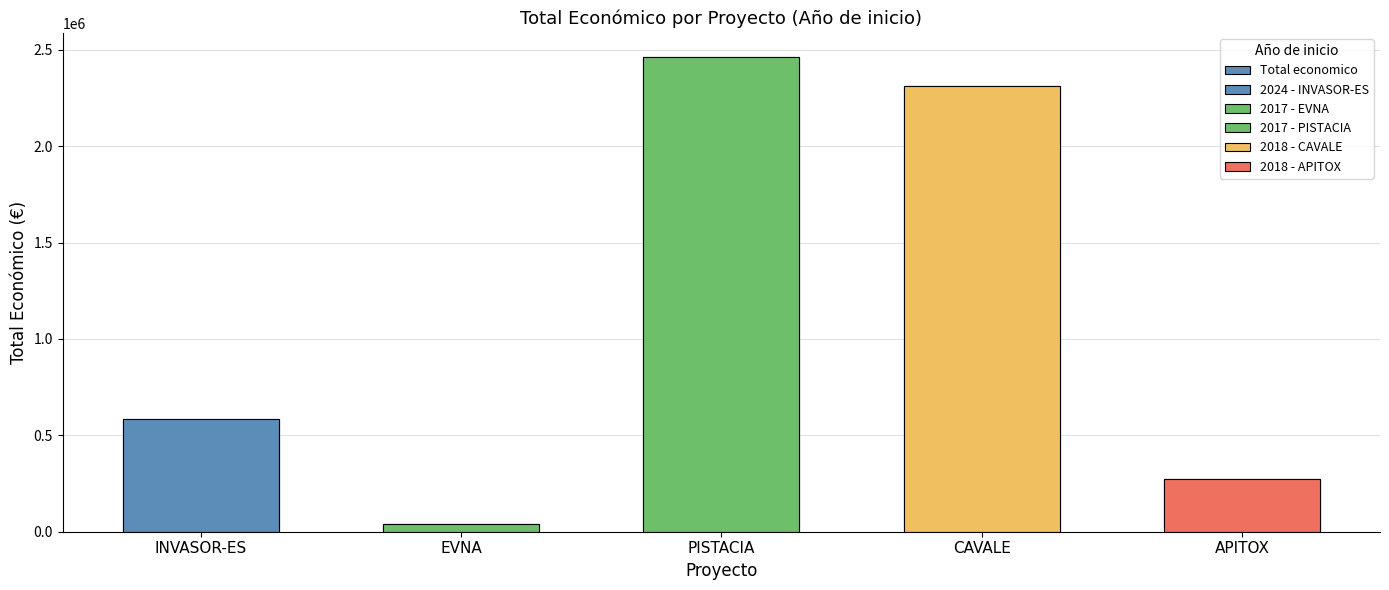

What is the minimum value shown in the chart?

42072